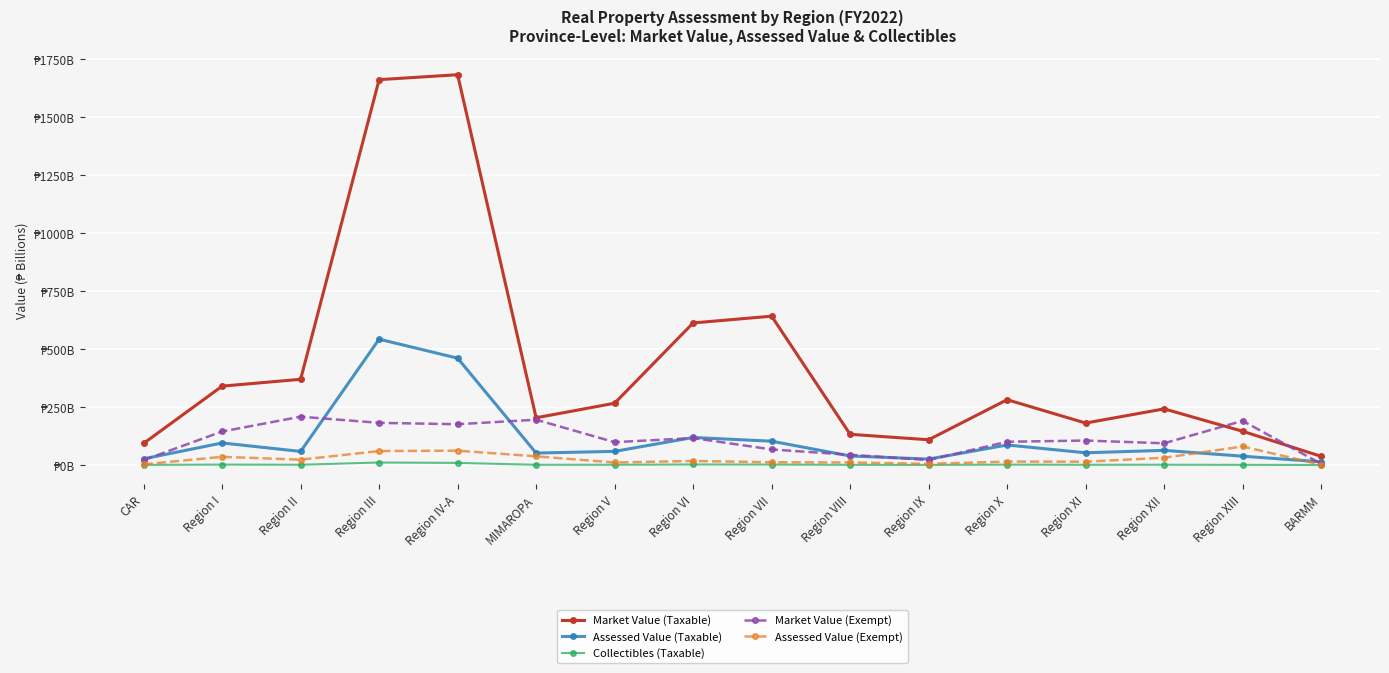

Reading left to right, what are all the values shown in this chart?

Market Value (Taxable): 93.5	340.4	370.0	1663.0	1684.3	203.9	266.7	613.1	642.3	132.6	109.0	281.9	181.2	242.3	145.7	37.5
Assessed Value (Taxable): 26.8	95.2	58.7	543.0	461.0	51.6	58.9	118.8	102.8	39.1	25.6	86.5	52.8	63.3	38.1	13.8
Collectibles (Taxable): 0.5	1.9	1.2	10.9	9.2	1.0	1.2	2.4	2.0	0.8	0.5	1.7	1.1	1.3	0.8	0.3
Market Value (Exempt): 21.3	144.7	208.6	182.0	176.1	195.5	98.6	116.3	67.3	44.1	21.8	100.4	105.7	93.9	190.7	5.3
Assessed Value (Exempt): 3.2	35.3	23.2	60.3	62.0	37.6	10.9	17.5	12.0	11.0	5.1	14.9	14.4	31.4	80.1	1.4